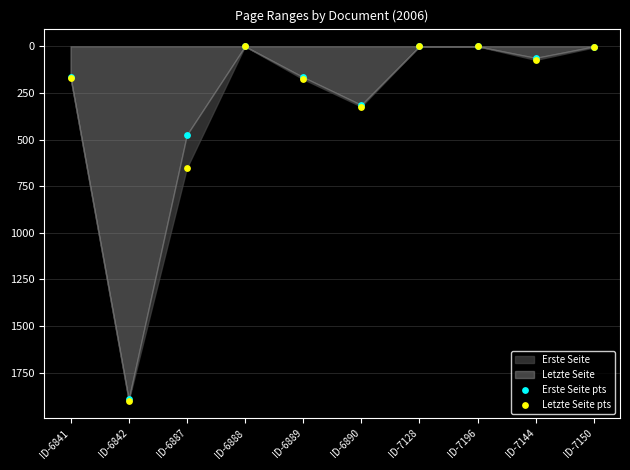

In the Letzte Seite pts series, what Y value is closest to 950?

653